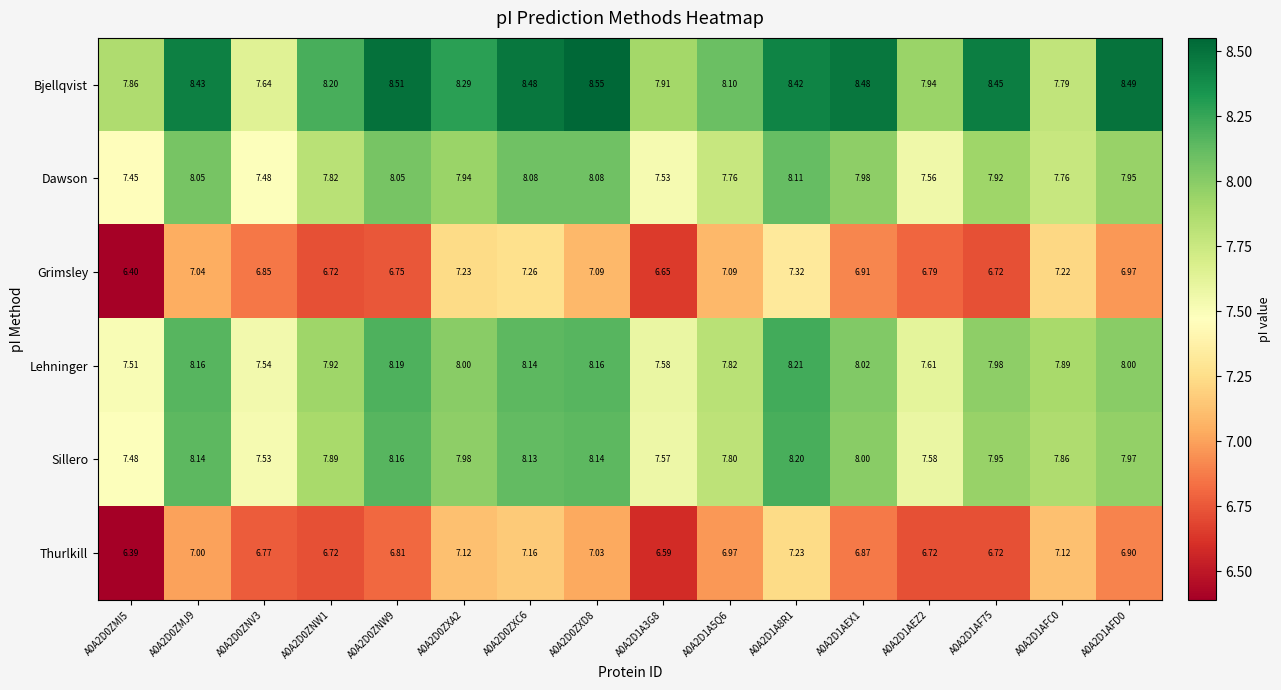

How many series are shown in this chart?

6